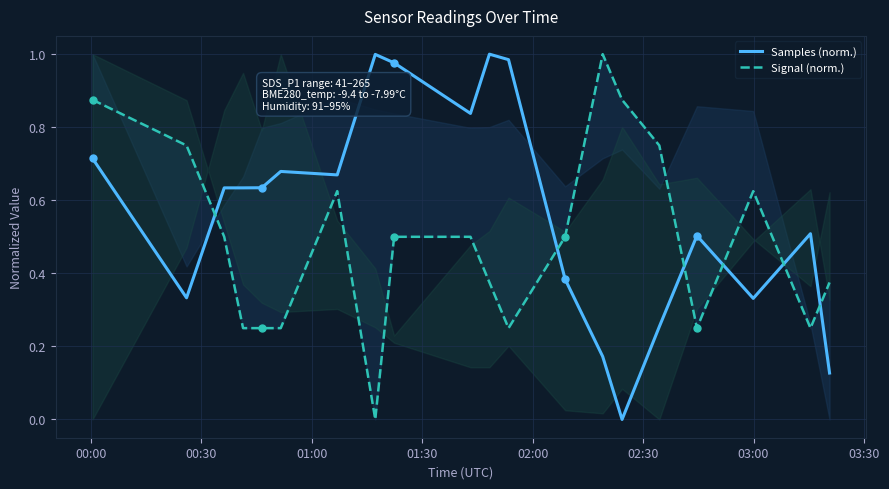

What is the difference between the second highest and second lowest values in the Samples (norm.) series?

0.9